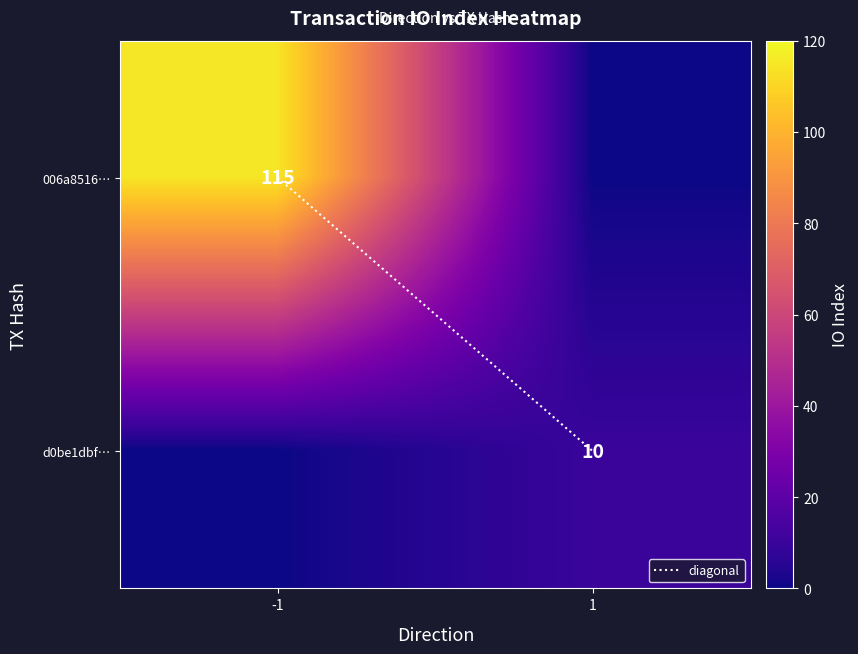

The d0be1dbfb9e2032eb5527f20cc0cd88dda58e93 series shows 2 at direction. True or false?

False